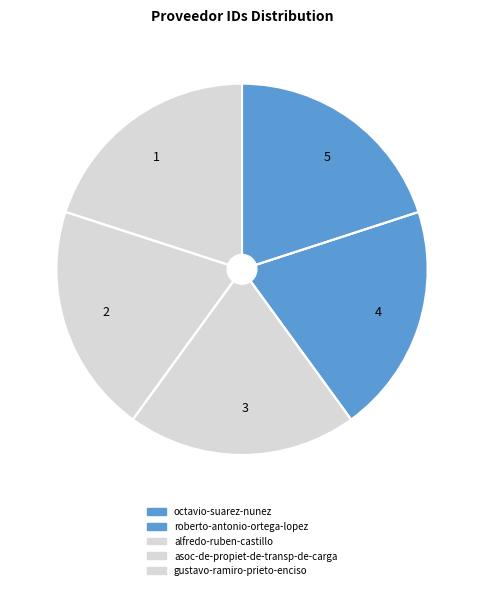

Count the number of slices in the pie.

5